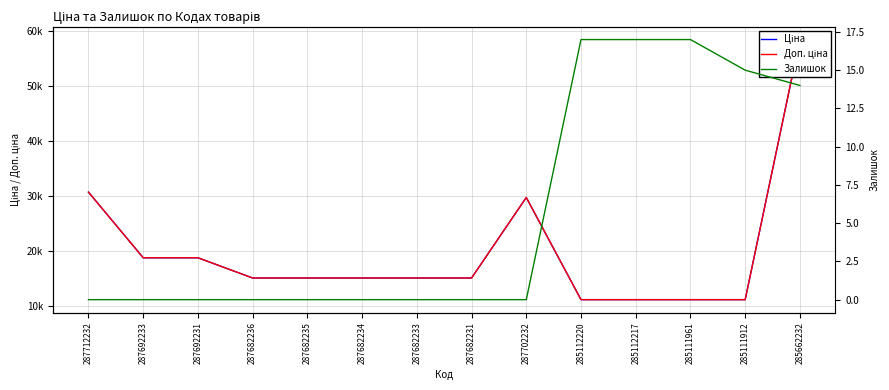

How many data points in Ціна are less than 15120?

4